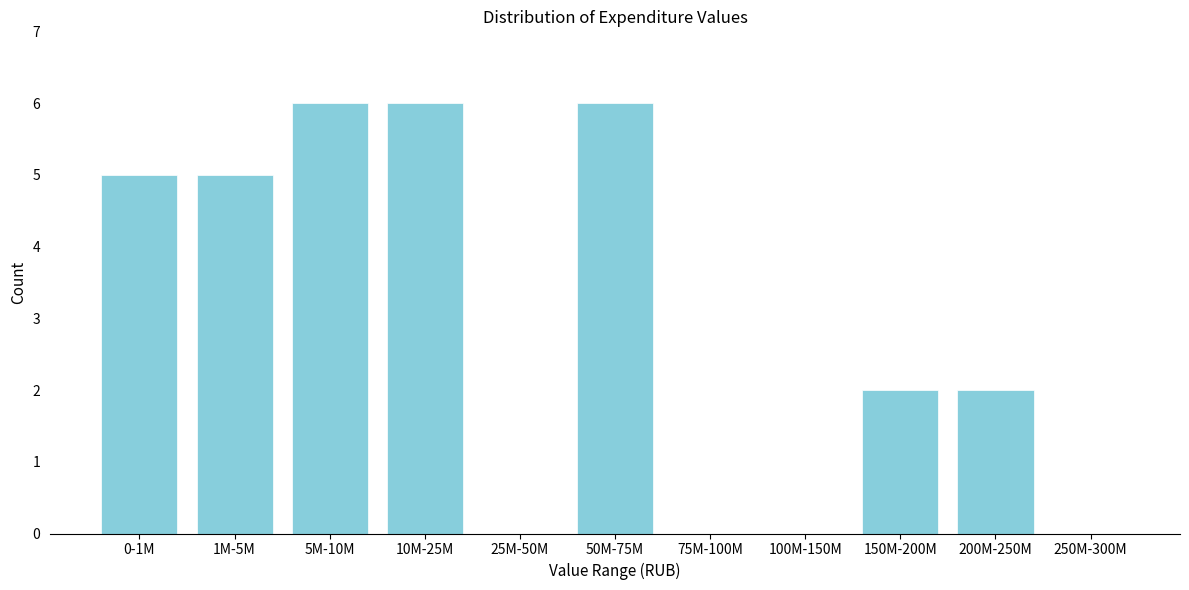

Reading left to right, transcribe all the data shown in this chart.

0-1M=5	1M-5M=5	5M-10M=6	10M-25M=6	25M-50M=0	50M-75M=6	75M-100M=0	100M-150M=0	150M-200M=2	200M-250M=2	250M-300M=0